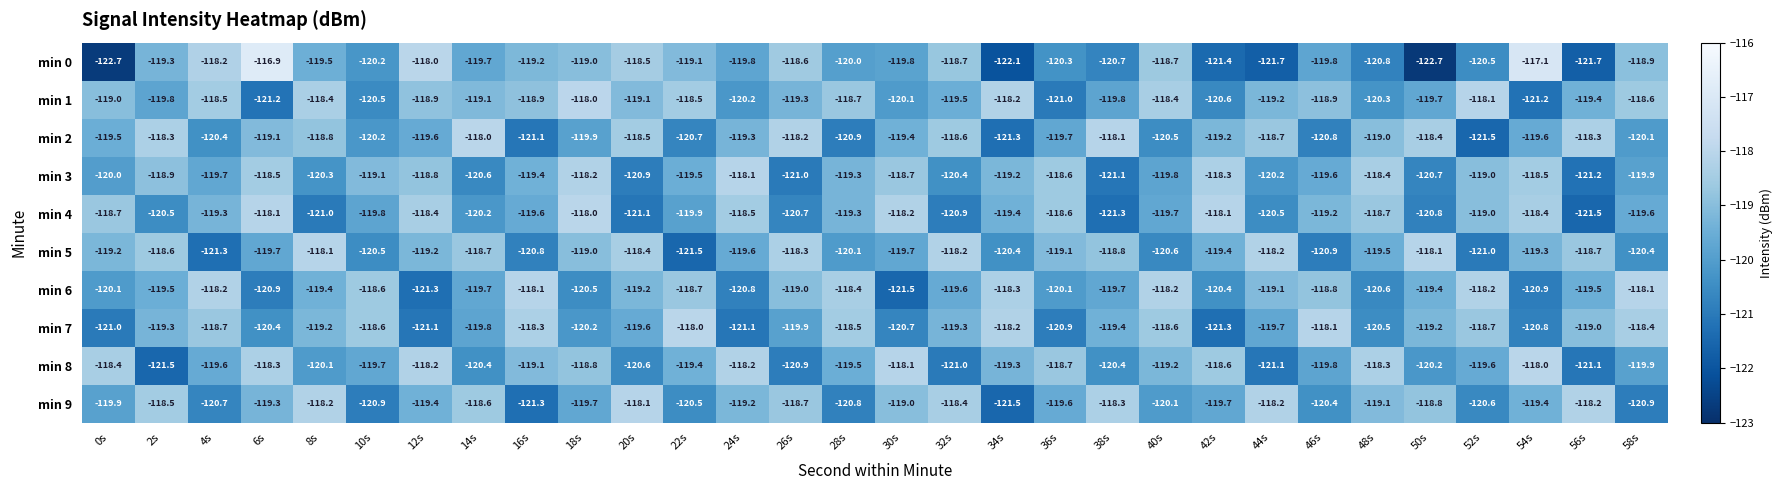

What is the approximate value of min 2 at 24s?

-119.3